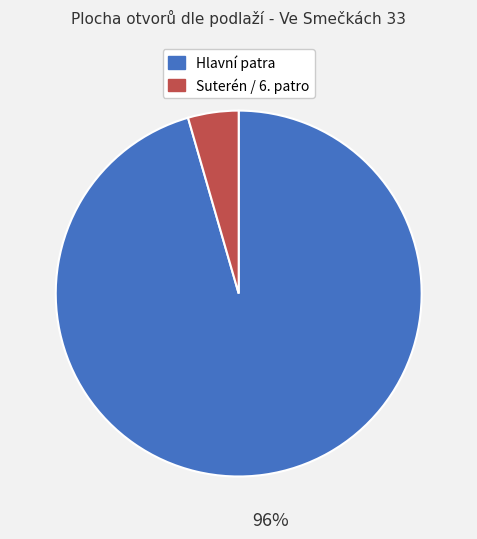

Does any single category account for the majority?

Yes